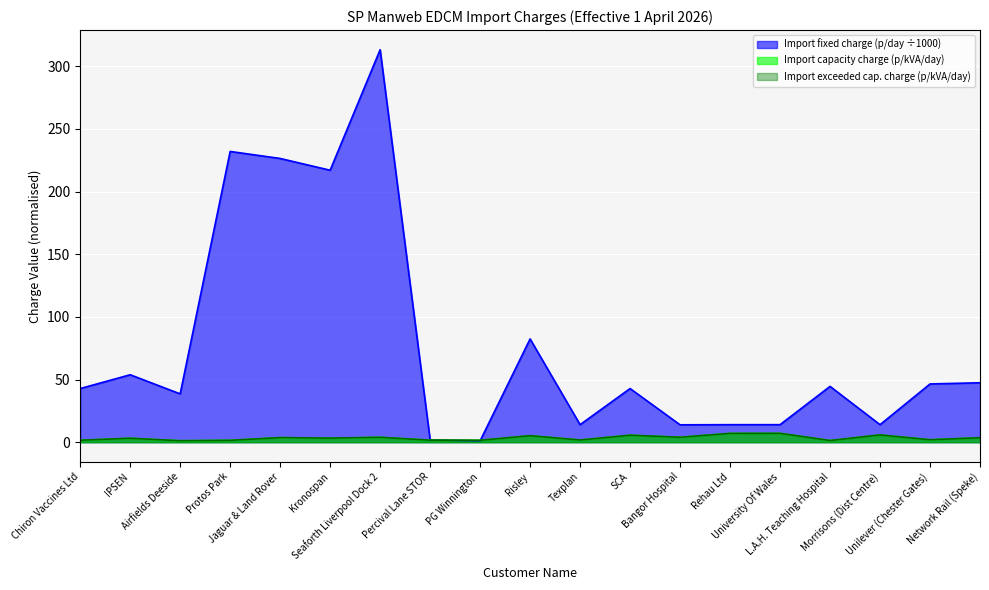

What is the difference between the second highest and minimum values in the Import exceeded capacity charge (p/kVA) series?

5.9